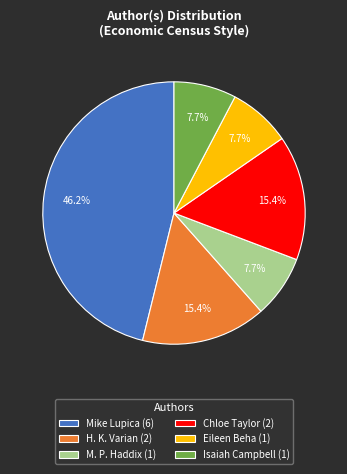

What is the largest slice in the pie chart?

Mike Lupica (6)